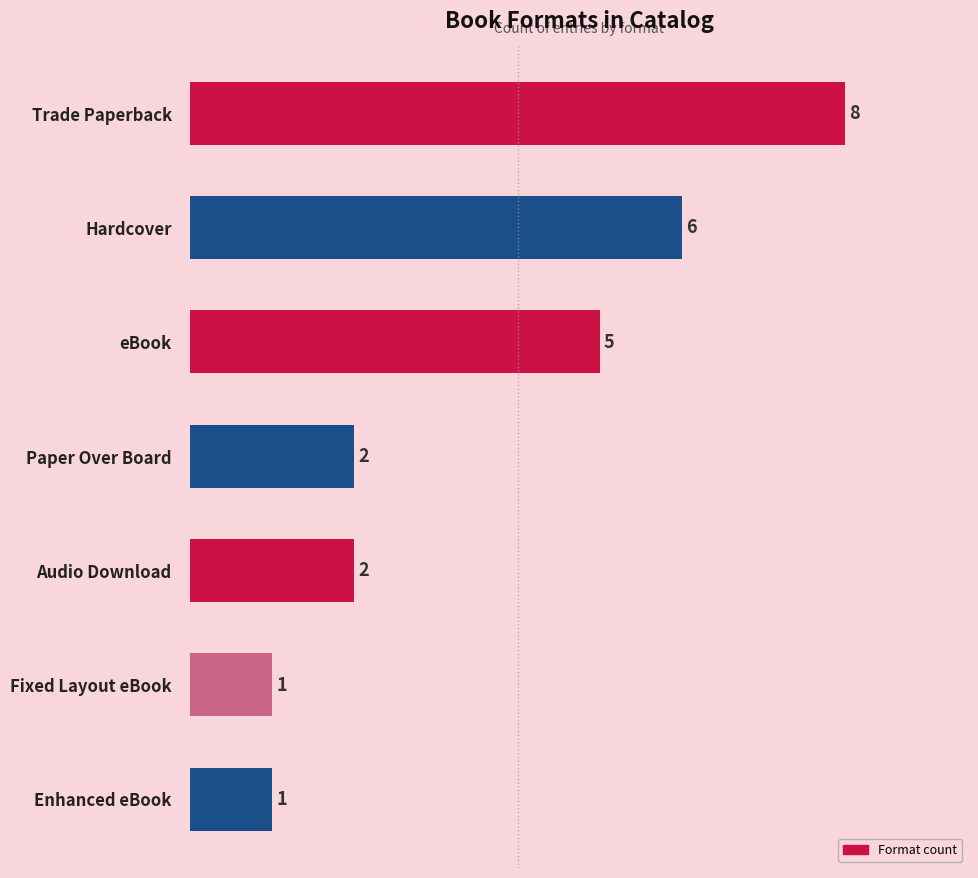

Reading top to bottom, extract all data points from this chart.

Trade Paperback=8	Hardcover=6	eBook=5	Paper Over Board=2	Audio Download=2	Fixed Layout eBook=1	Enhanced eBook=1